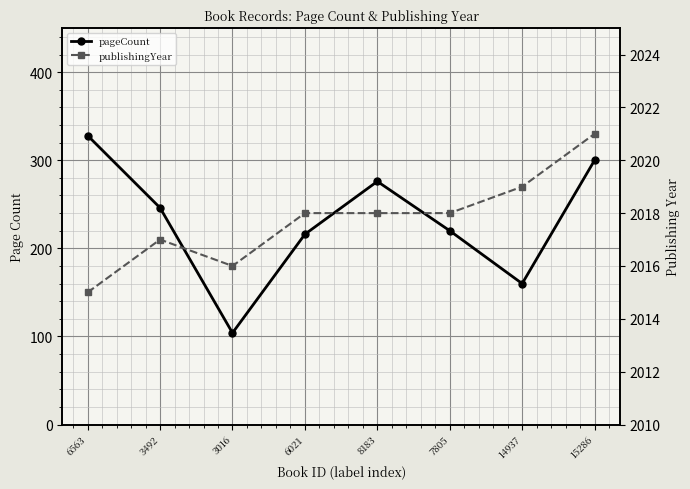

Reading right to left, what are all the values shown in this chart?

pageCount: 300	160	220	276	216	104	246	328
publishingYear: 2021	2019	2018	2018	2018	2016	2017	2015